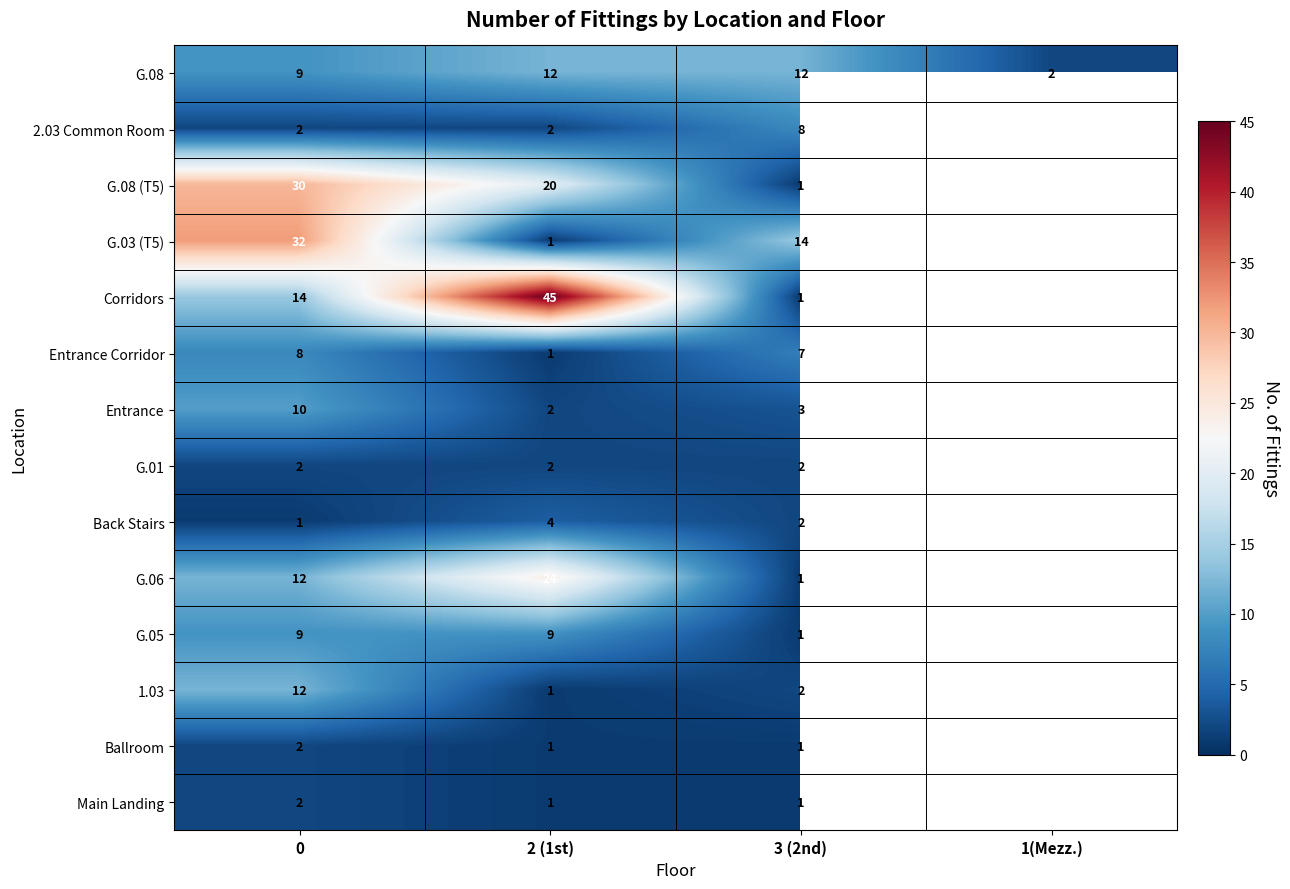

What is the smallest value displayed?

1.0